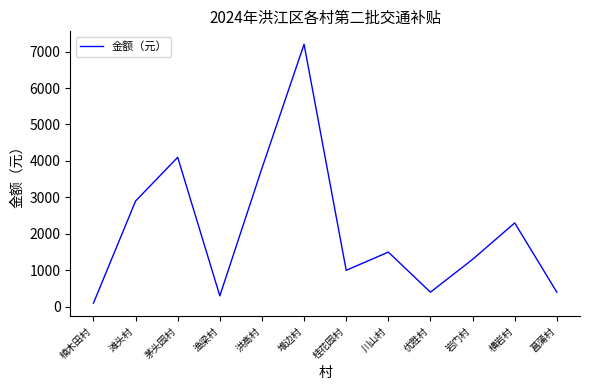

Is it true that the value at 渔梁村 is 300?

True